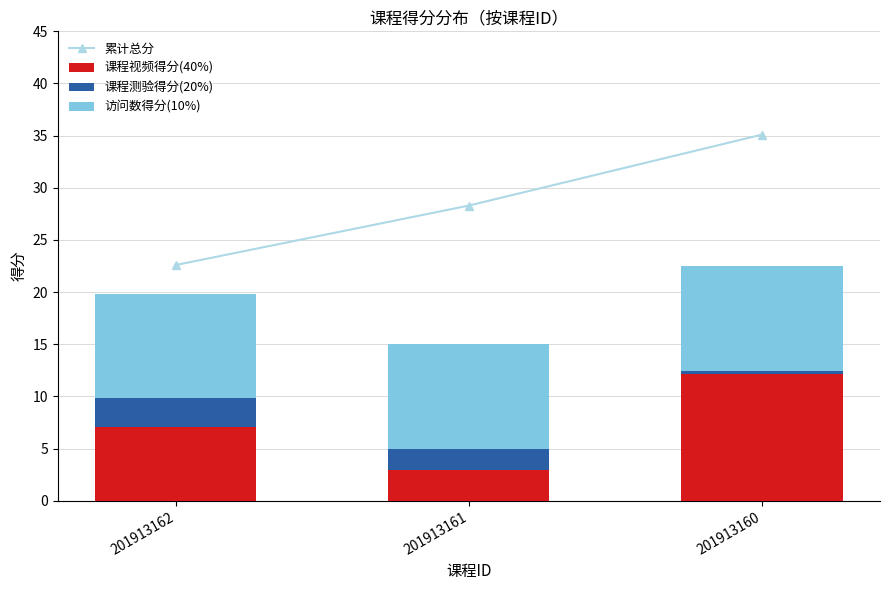

Count the number of data series in this chart.

4